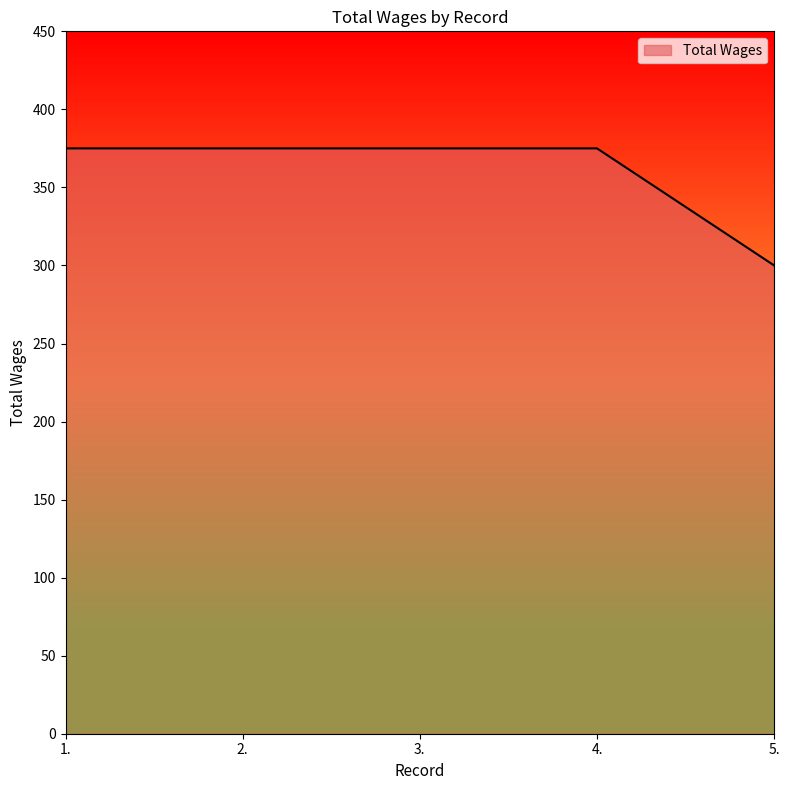

Is it true that the value at 3. is 239?

False